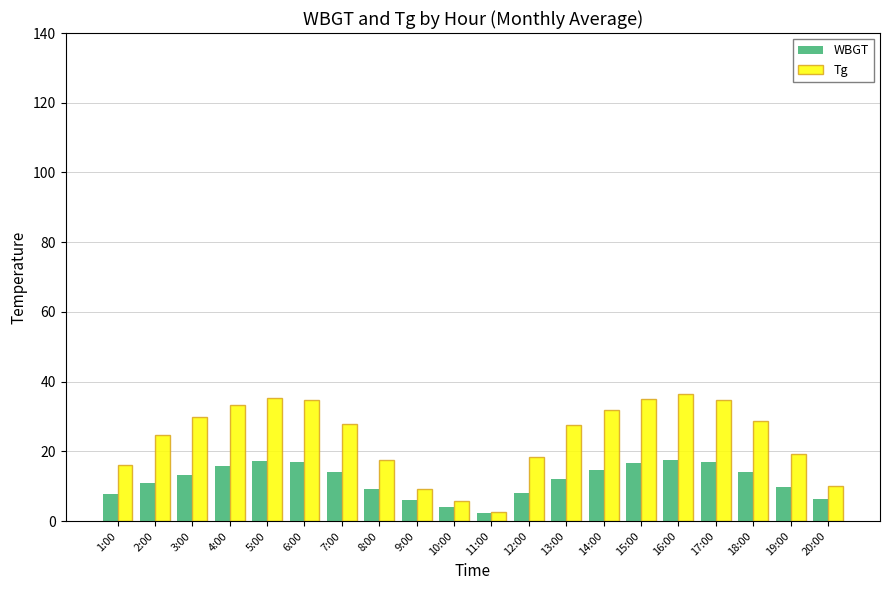

What is the maximum value for WBGT?

17.4